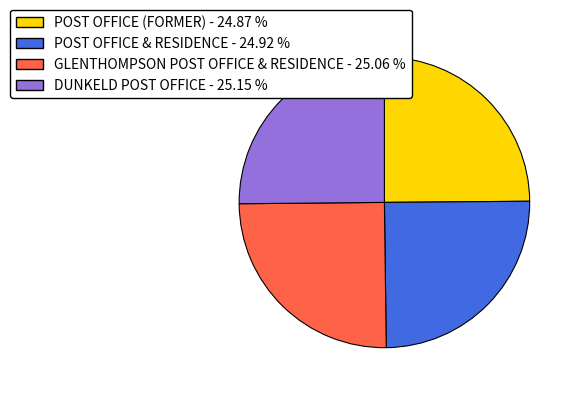

How many segments does this pie chart have?

4